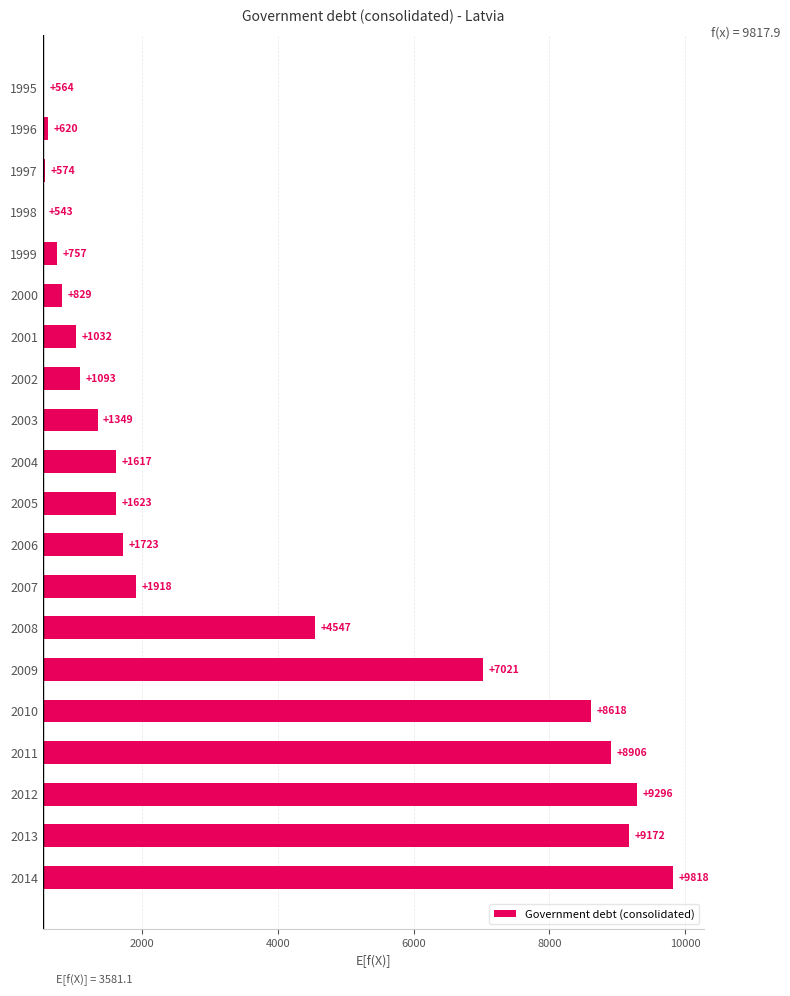

What is the change in value from 2003 to 2014?

+8468.5